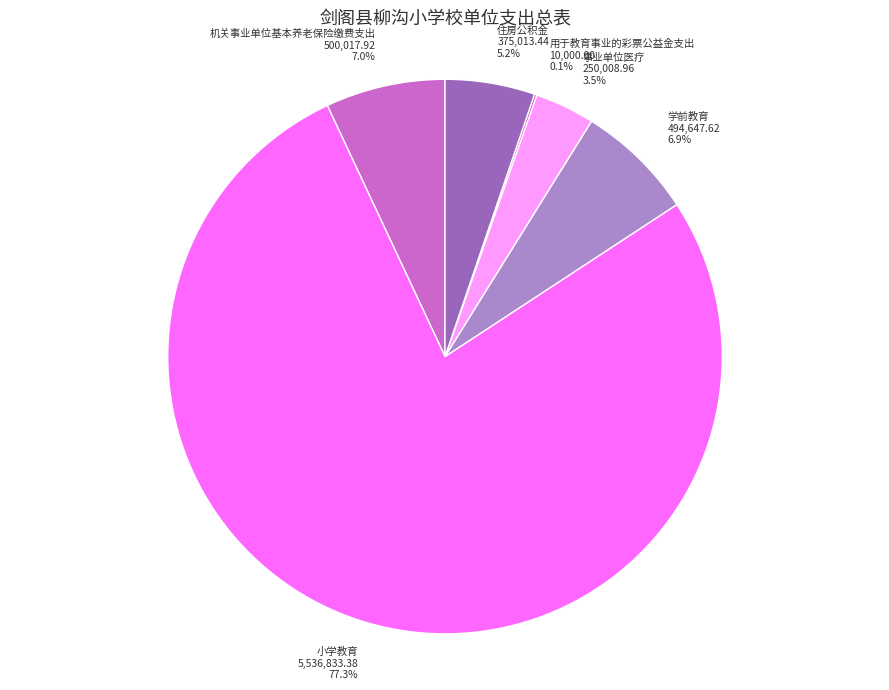

How much of the chart is everything except 机关事业单位基本养老保险缴费支出?

93.0%